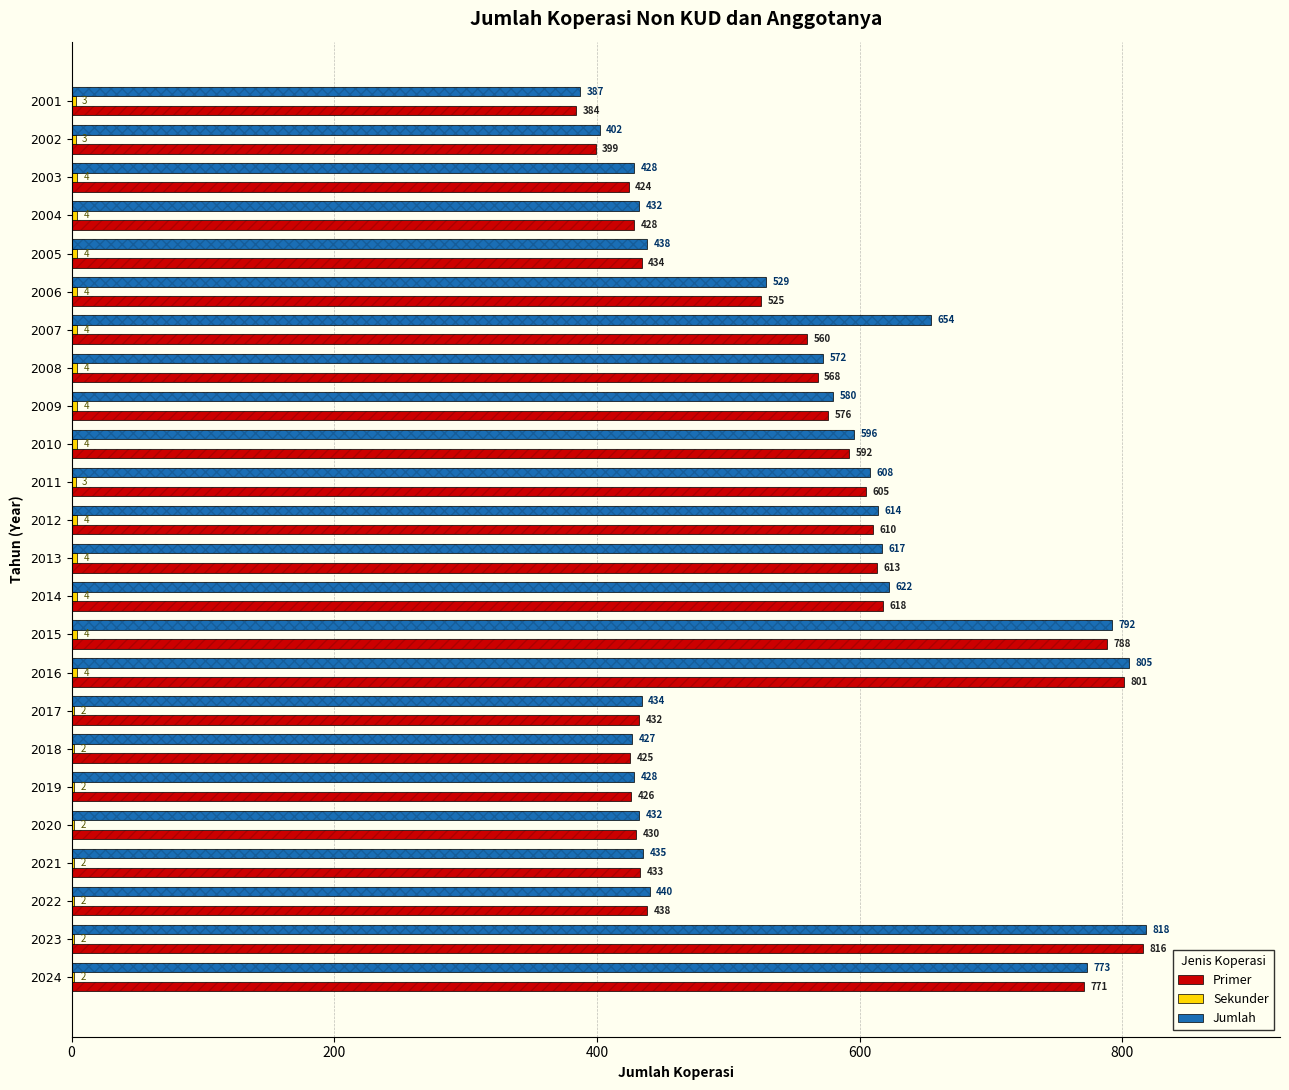

What are all the series names shown in the legend?

Primer, Sekunder, Jumlah